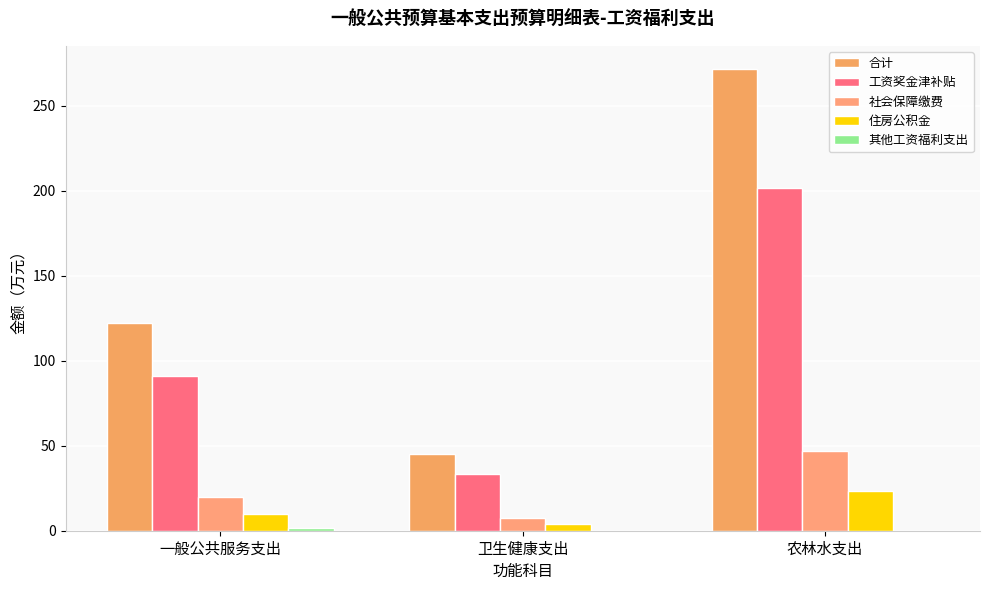

What is the total value across all series at 一般公共服务支出?

244.1